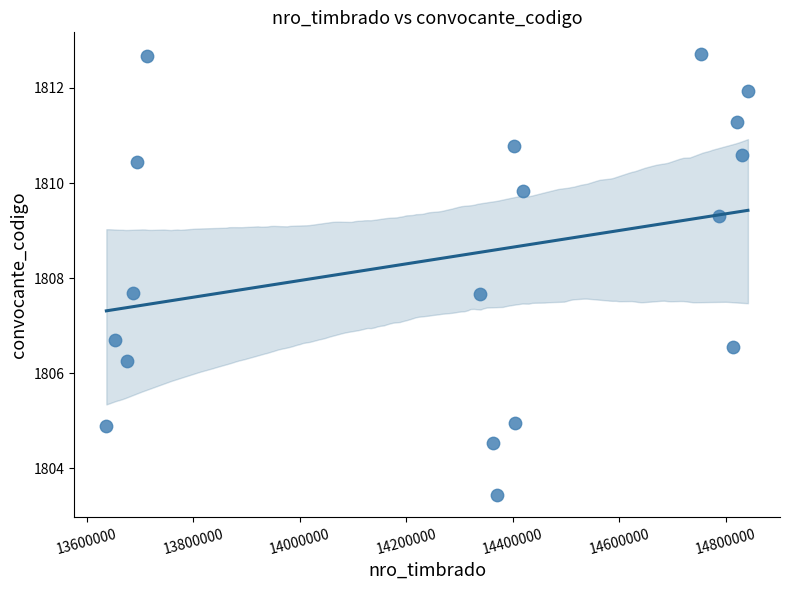

What is the range of X values (max minus min)?

1204257.5